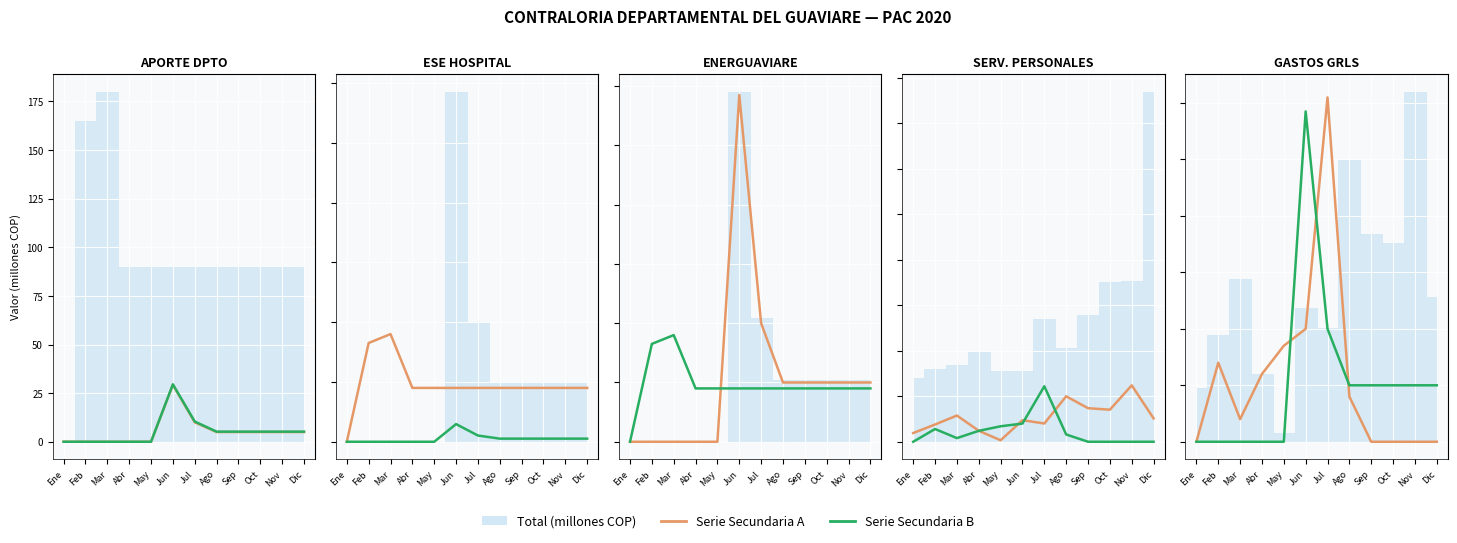

True or false: ENERGUAVIARE has a value of 0.0 at Ene.

True